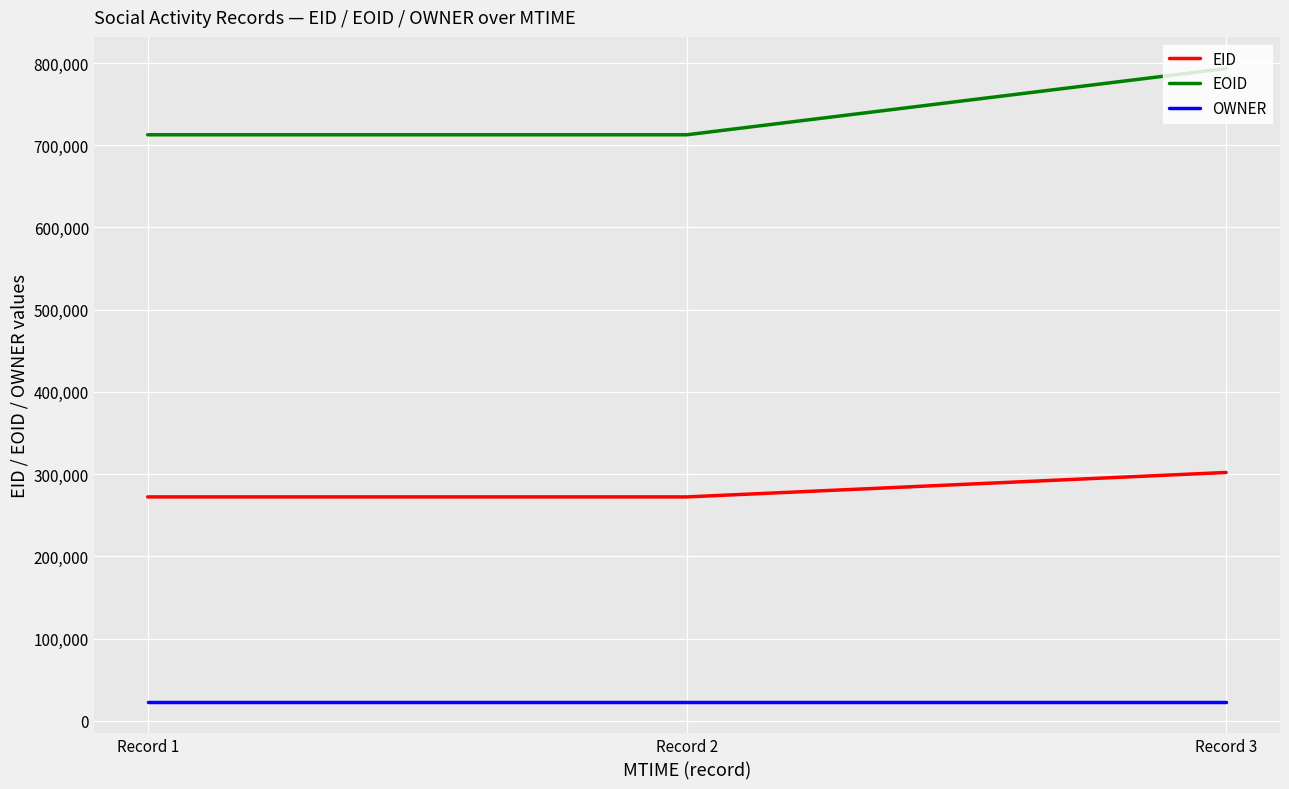

What are all the series names shown in the legend?

EID, EOID, OWNER